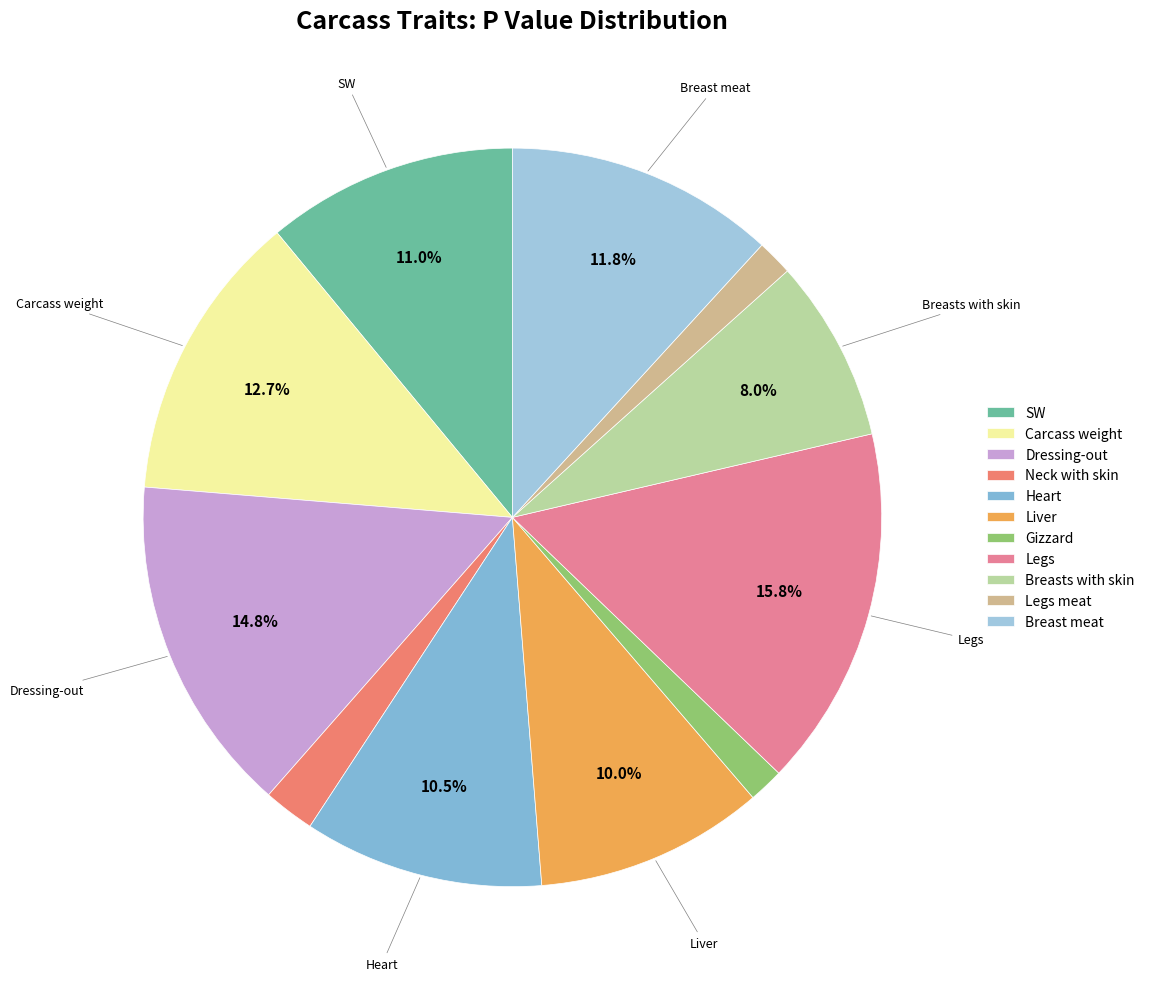

To the nearest percent, what is the difference between the Breasts with skin and Heart slice percentages?

3%